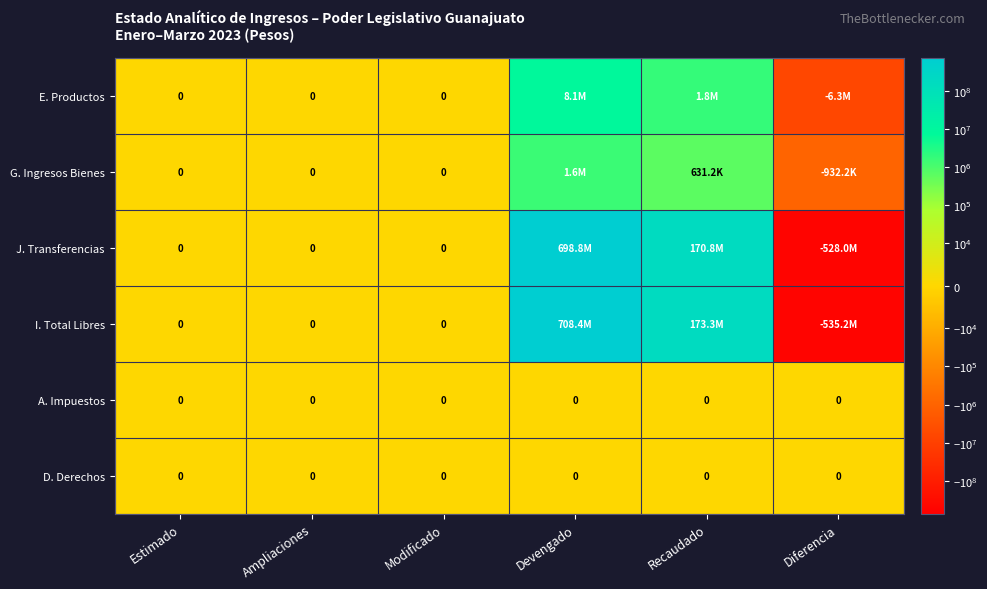

The value of G. Ingresos Bienes at Diferencia is -932163.9. True or false?

True